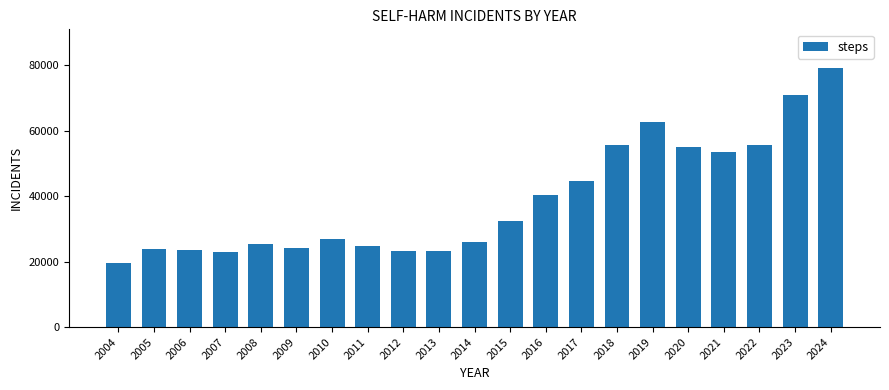

Count the number of categories in the chart.

21